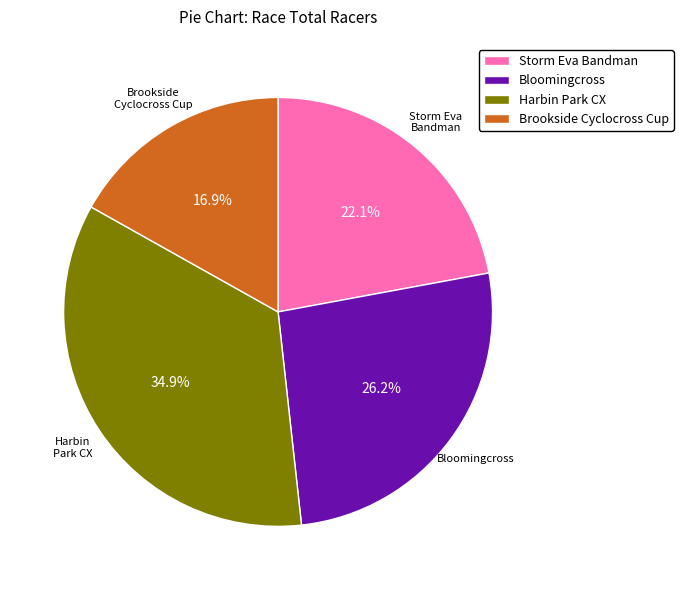

What percentage do Brookside Cyclocross Cup and Harbin Park CX together represent?

51.7%